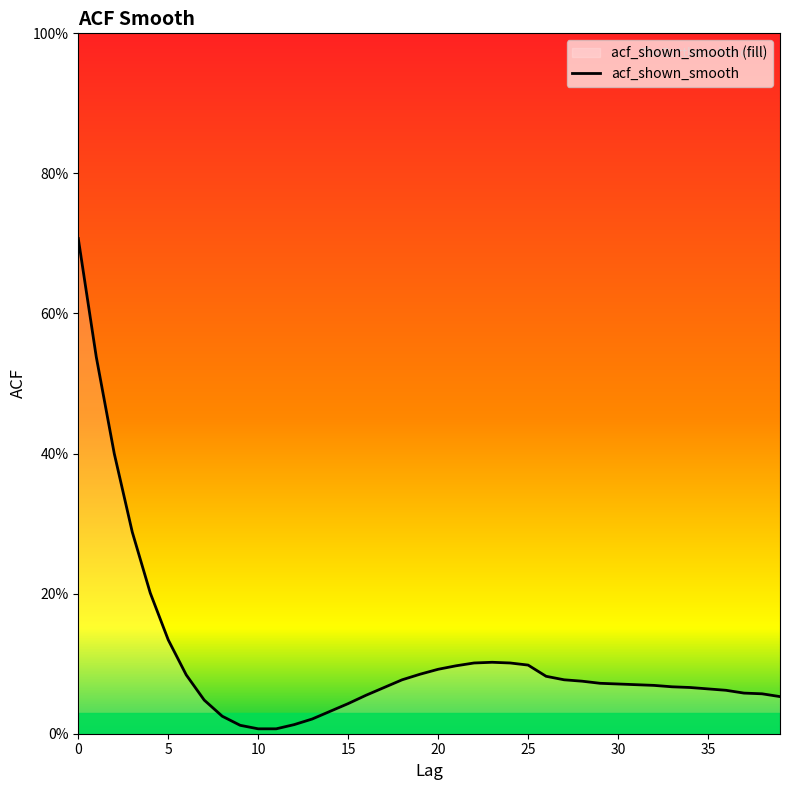

What is the label of the 34th point from the left?

33